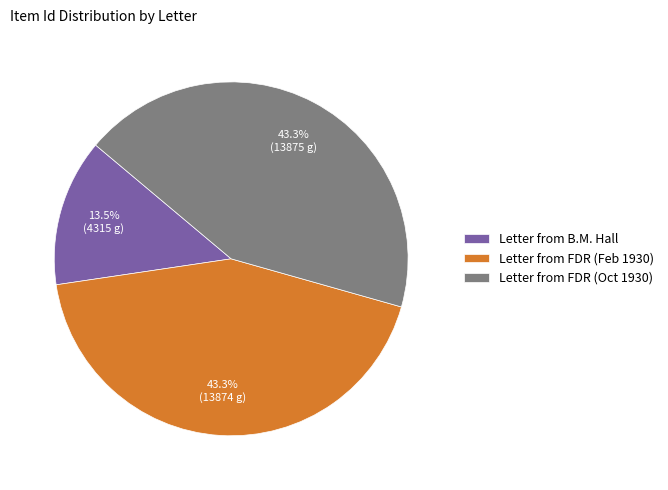

Does any single category account for the majority?

No